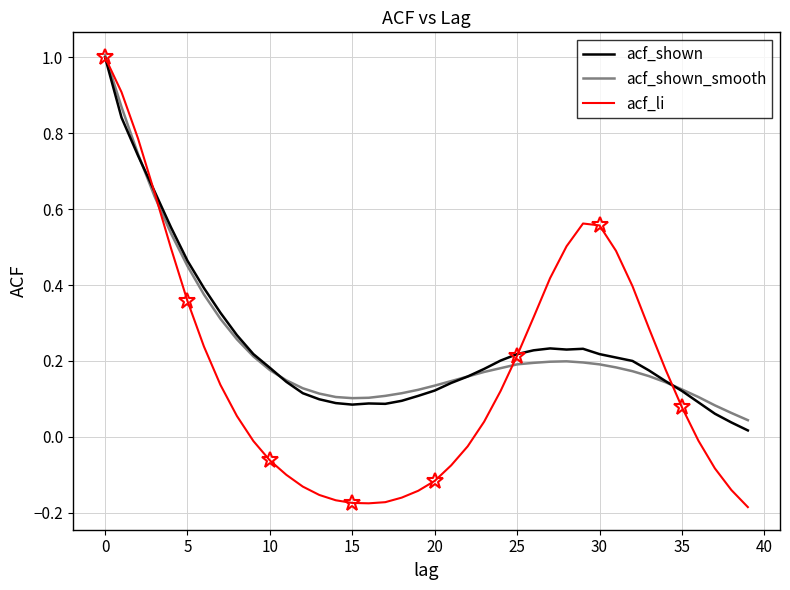

What is the label of the 21st point from the right?

19